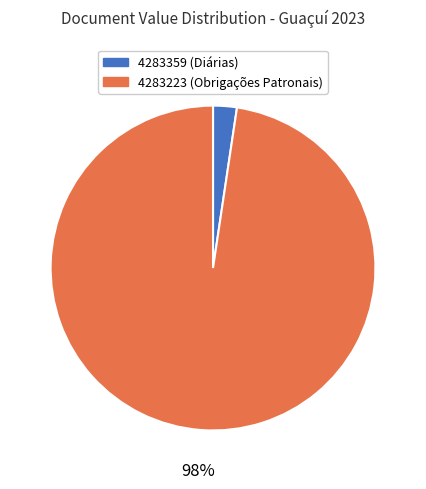

Does 4283359 represent more than half of the total?

No